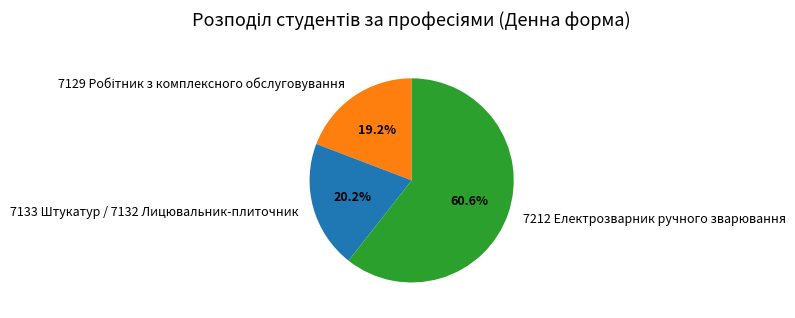

Which slice is the largest?

7212 Електрозварник ручного зварювання